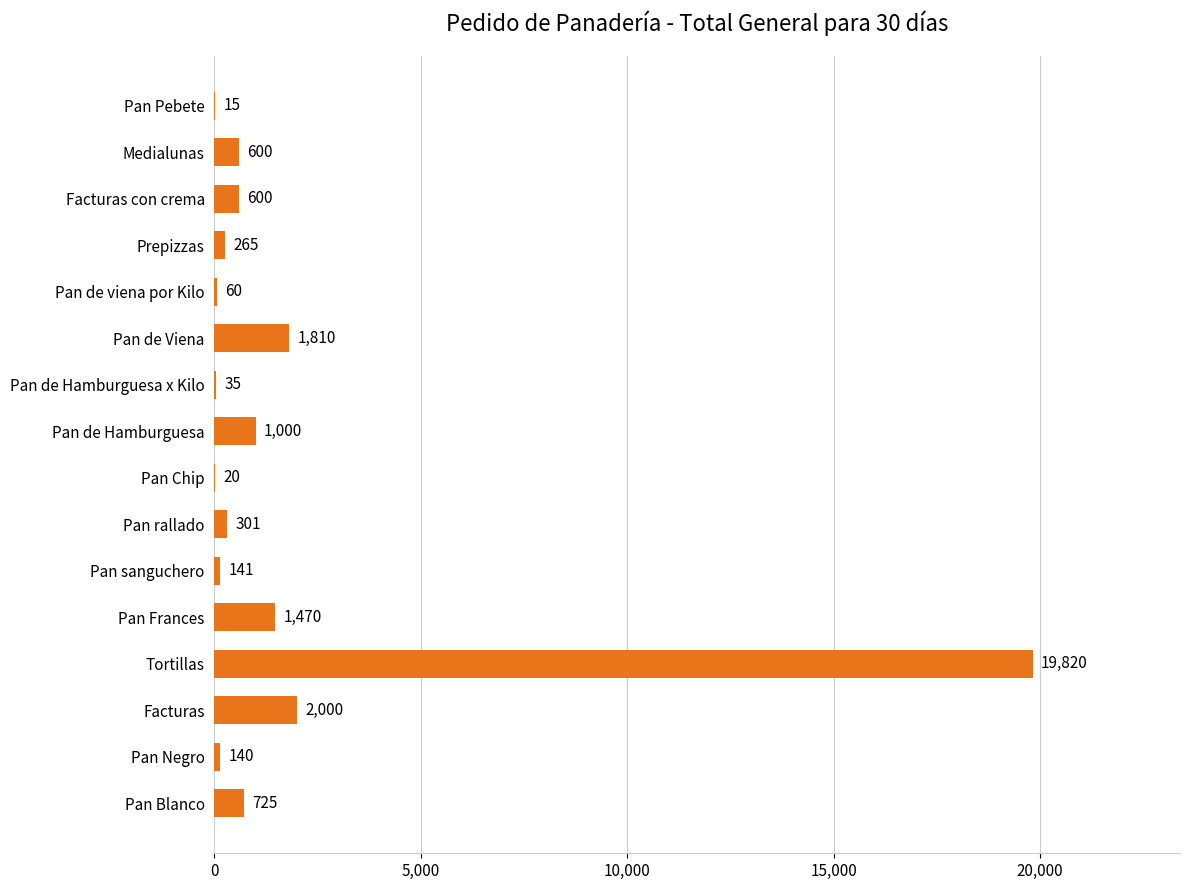

Between Pan rallado and Pan Blanco, which is larger?

Pan Blanco